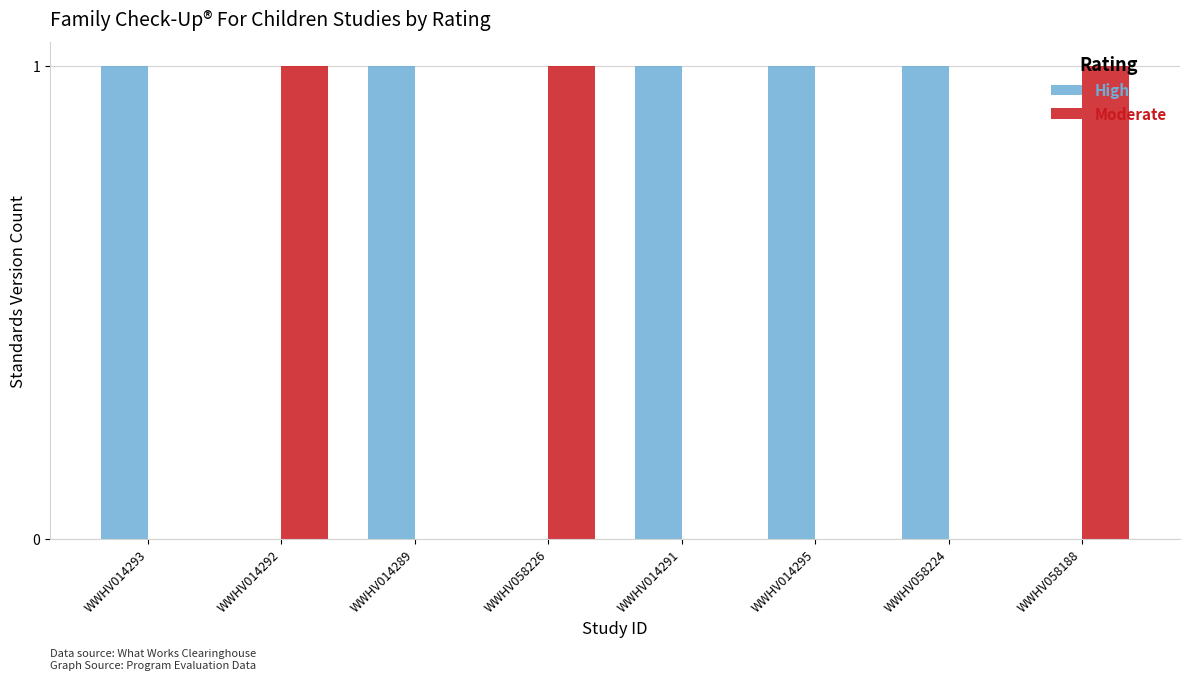

The High series shows 1 at WWHV014289. True or false?

True